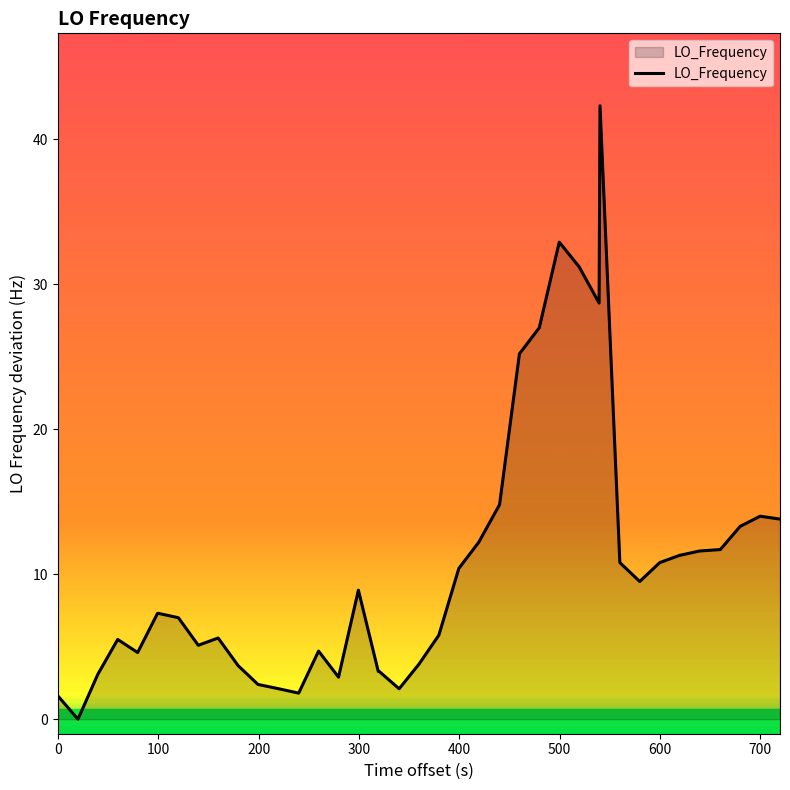

What is the greatest value displayed?

42.3